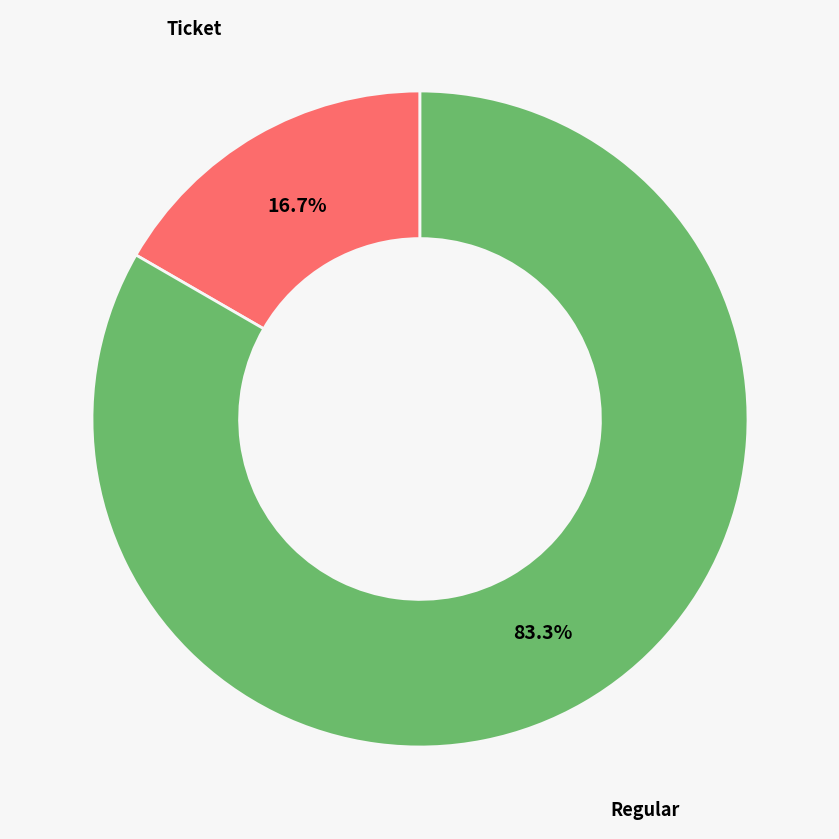

Is there any slice that represents more than half of the pie?

Yes